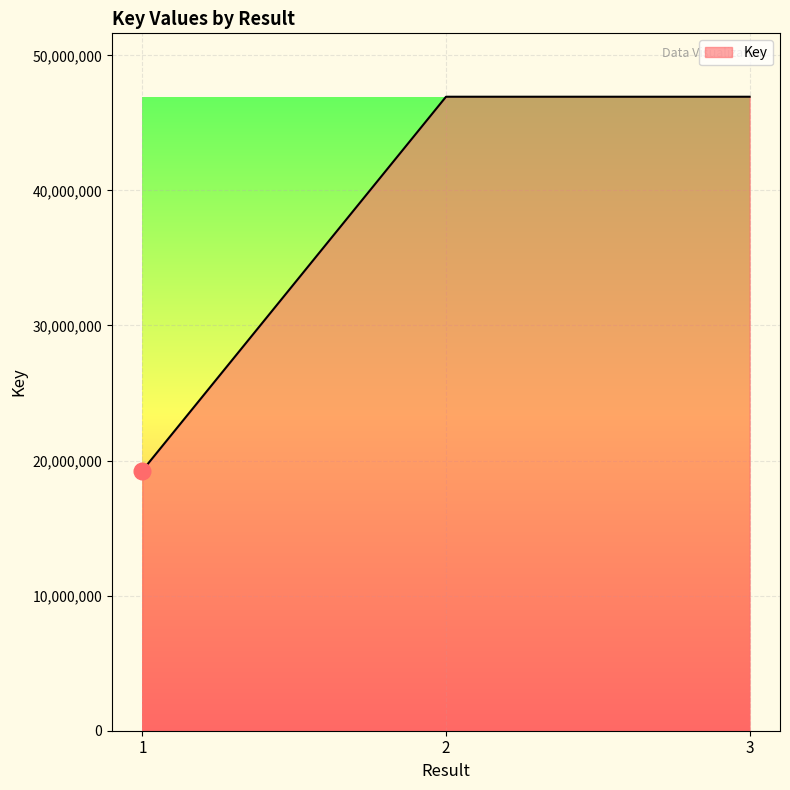

At which label is the value closest to 33096467?

3